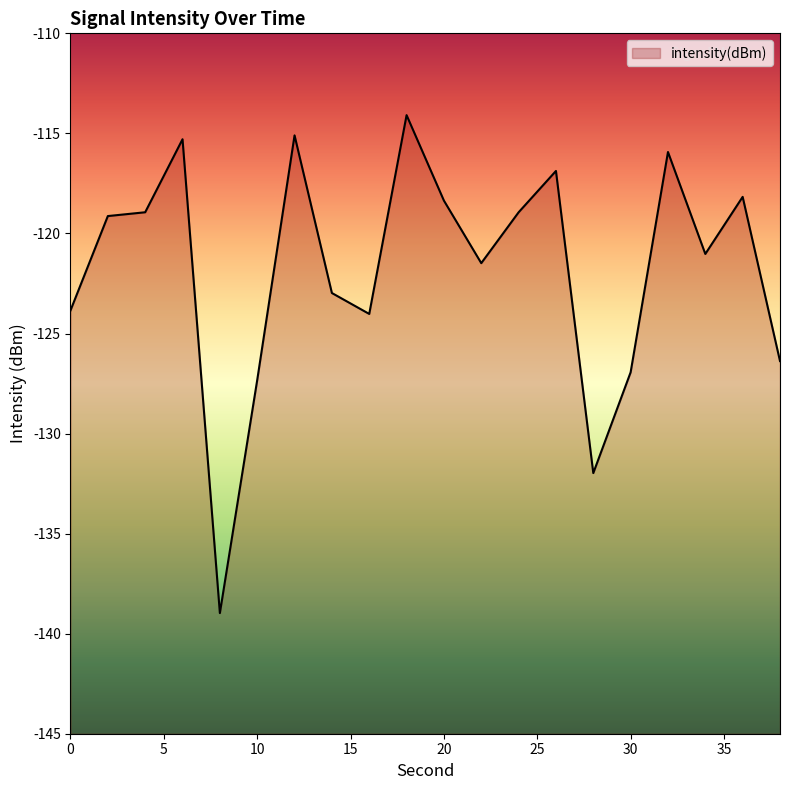

What is the difference between the maximum and second lowest values?

17.9